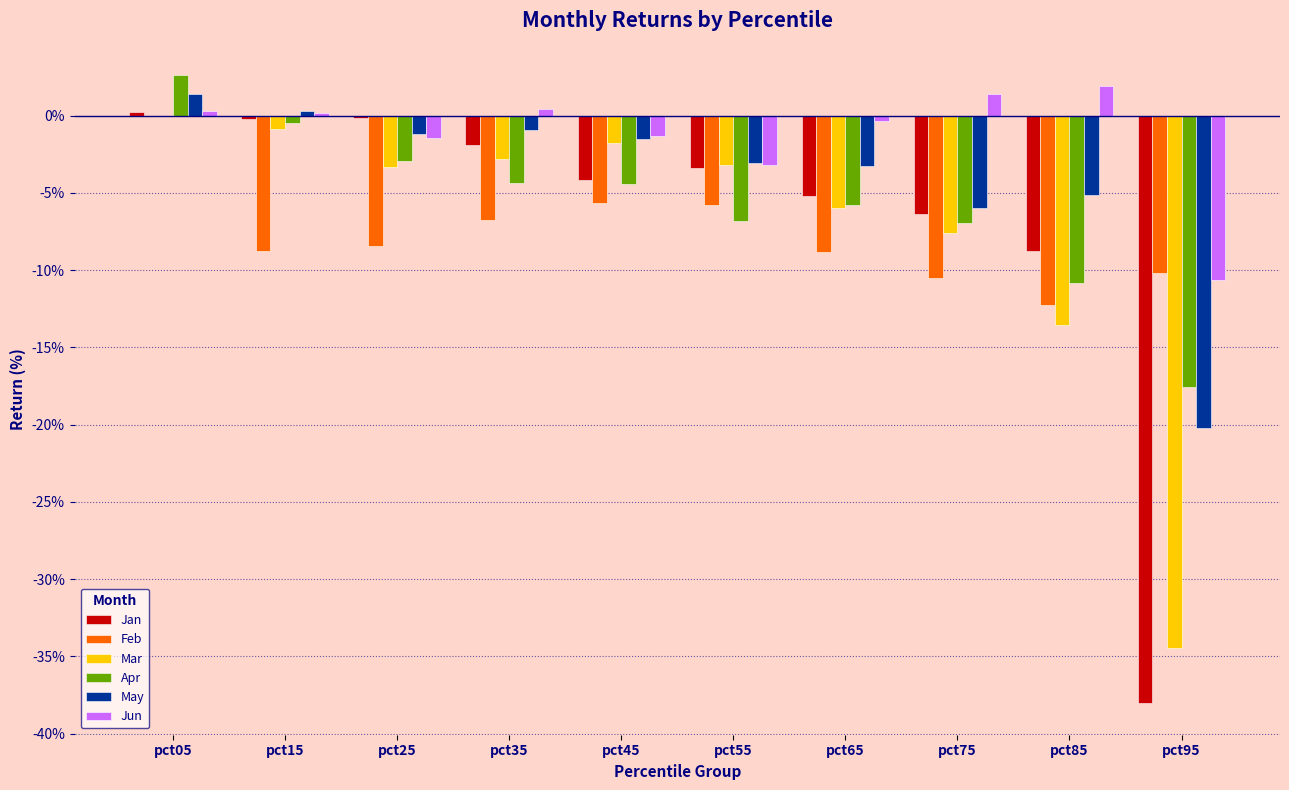

Does the chart contain stacked bars?

No